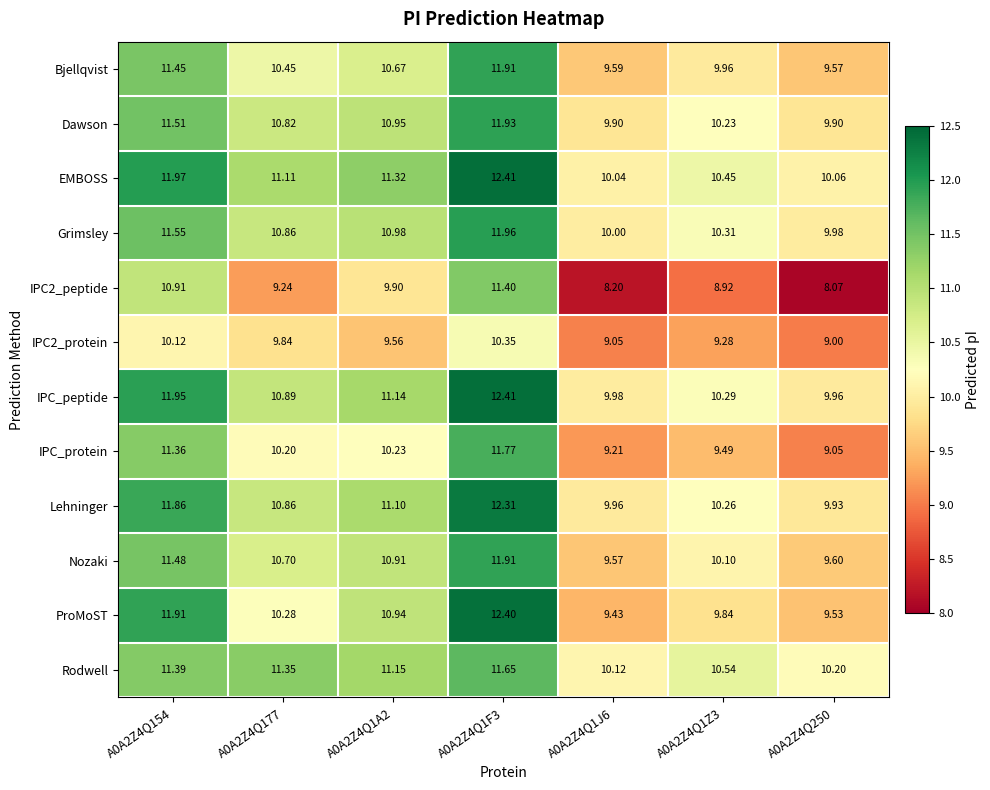

Is the value of Rodwell at A0A2Z4Q1F3 greater than the value of IPC2_protein at A0A2Z4Q1J6?

Yes